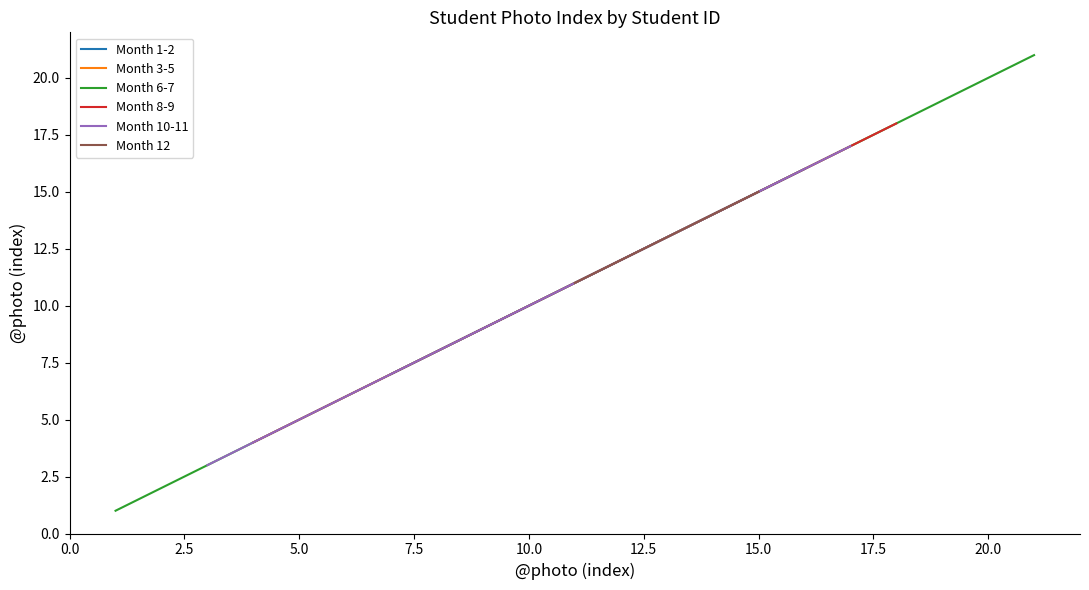

What is the lowest value of the Month 1-2 series?

7